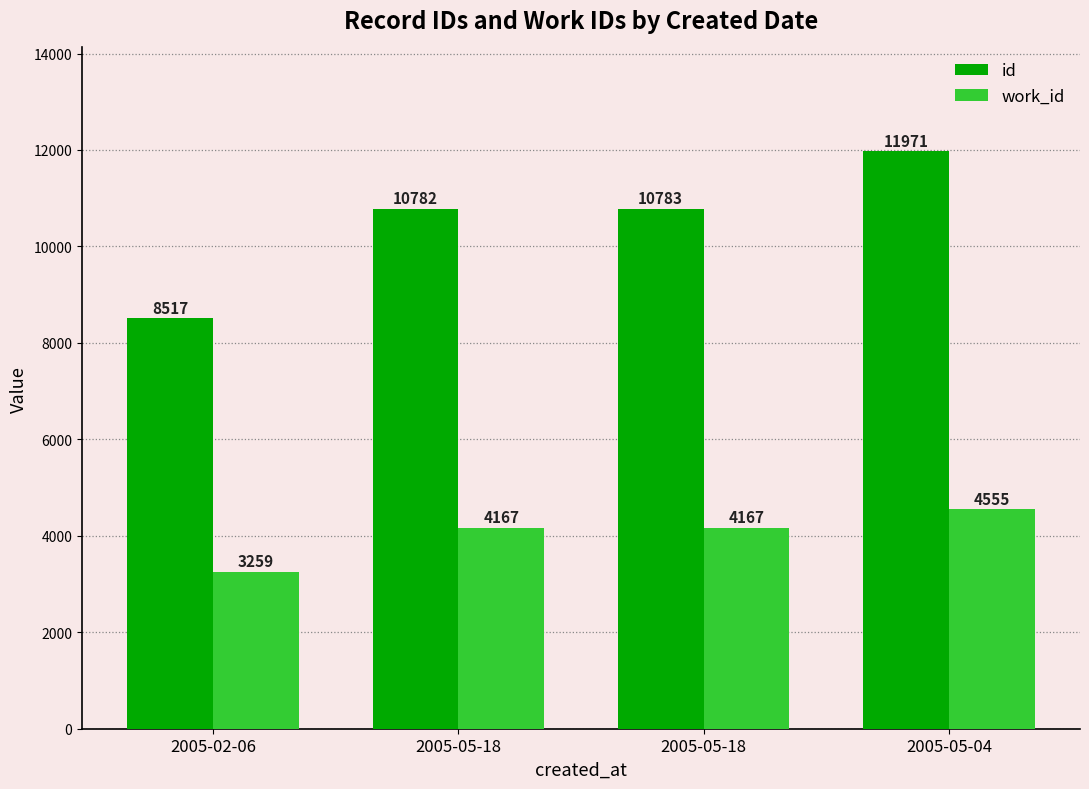

At how many categories does at least one series exceed 4395?

4